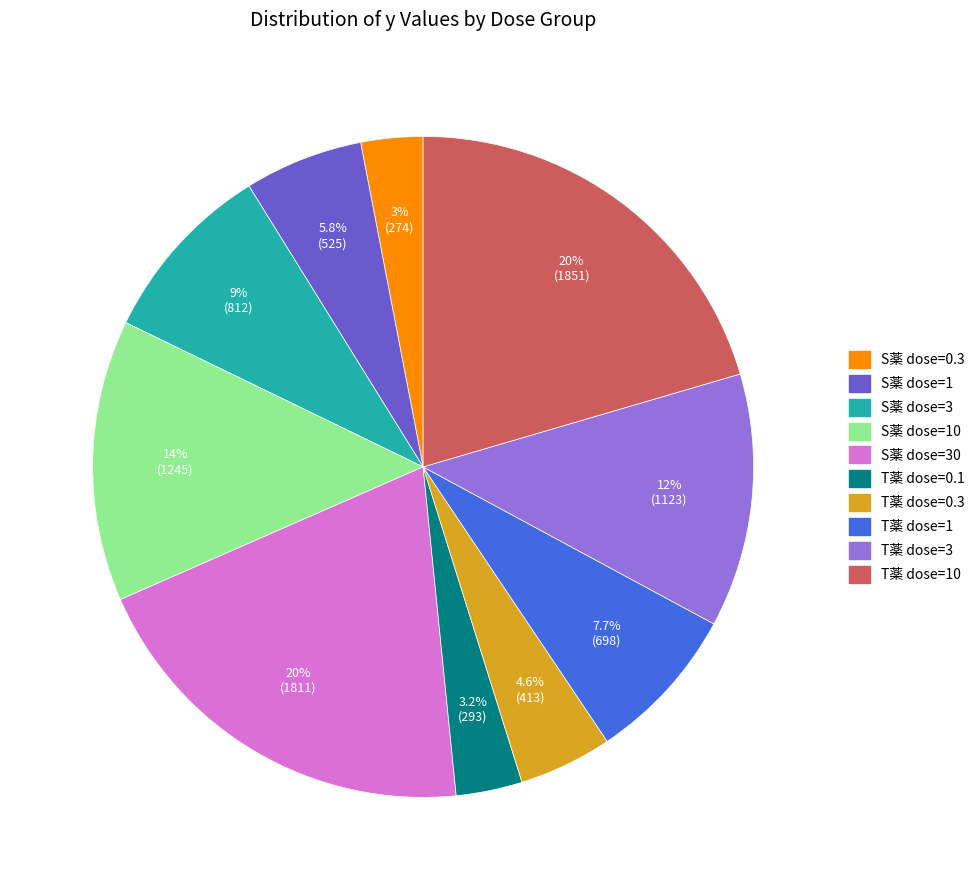

Is there any slice that represents more than half of the pie?

No